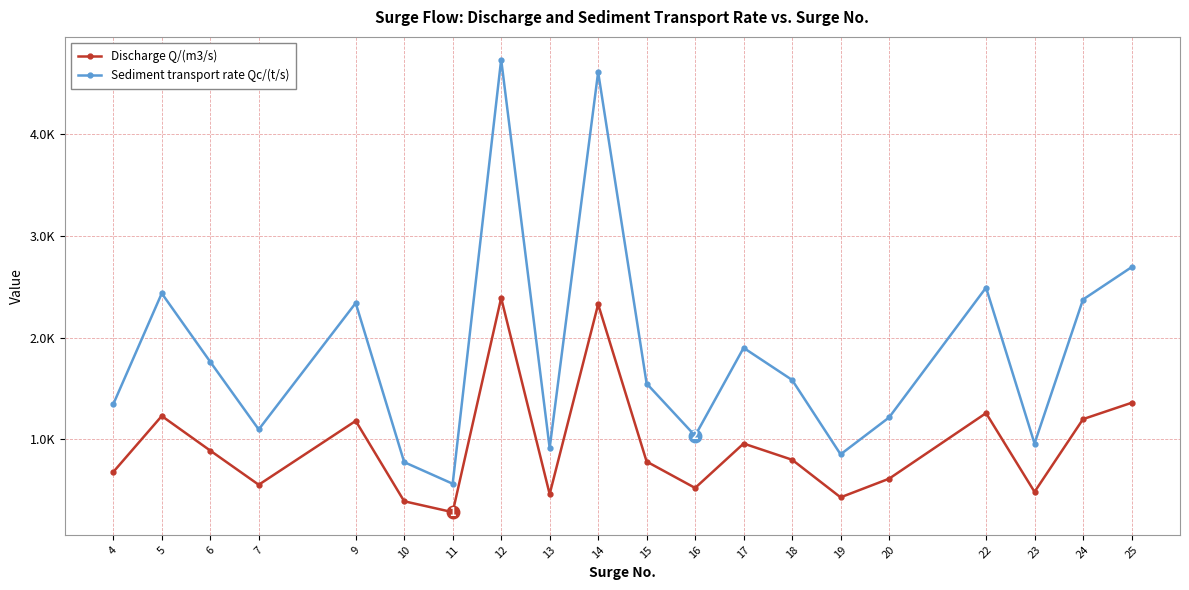

Which series has the largest range (max minus min)?

Sediment transport rate Qc/(t/s)